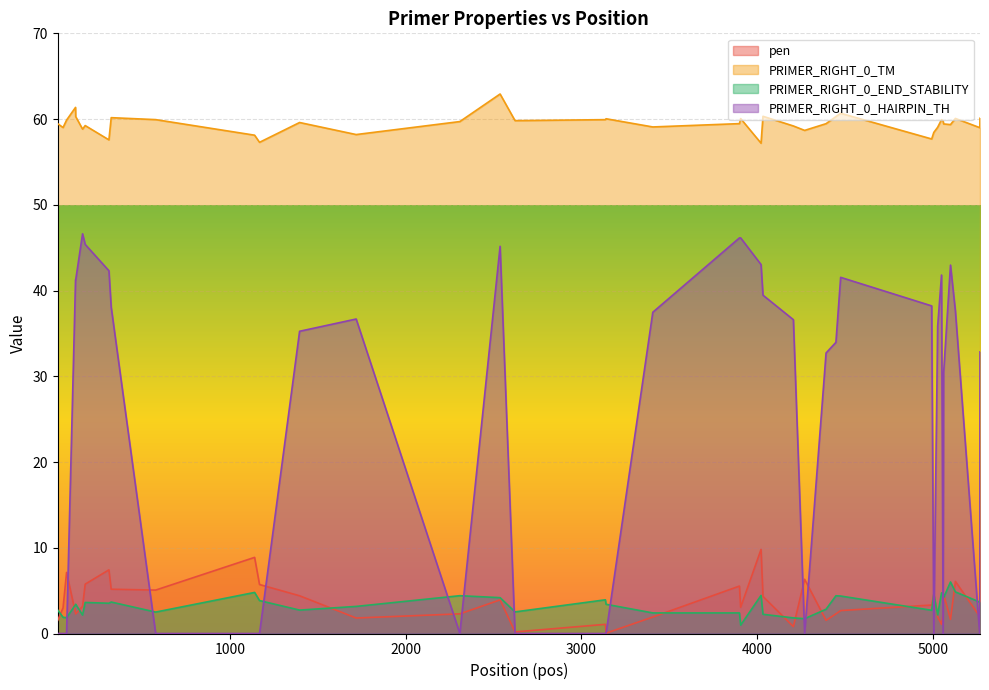

How many values in the PRIMER_RIGHT_0_END_STABILITY series are below 3?

16